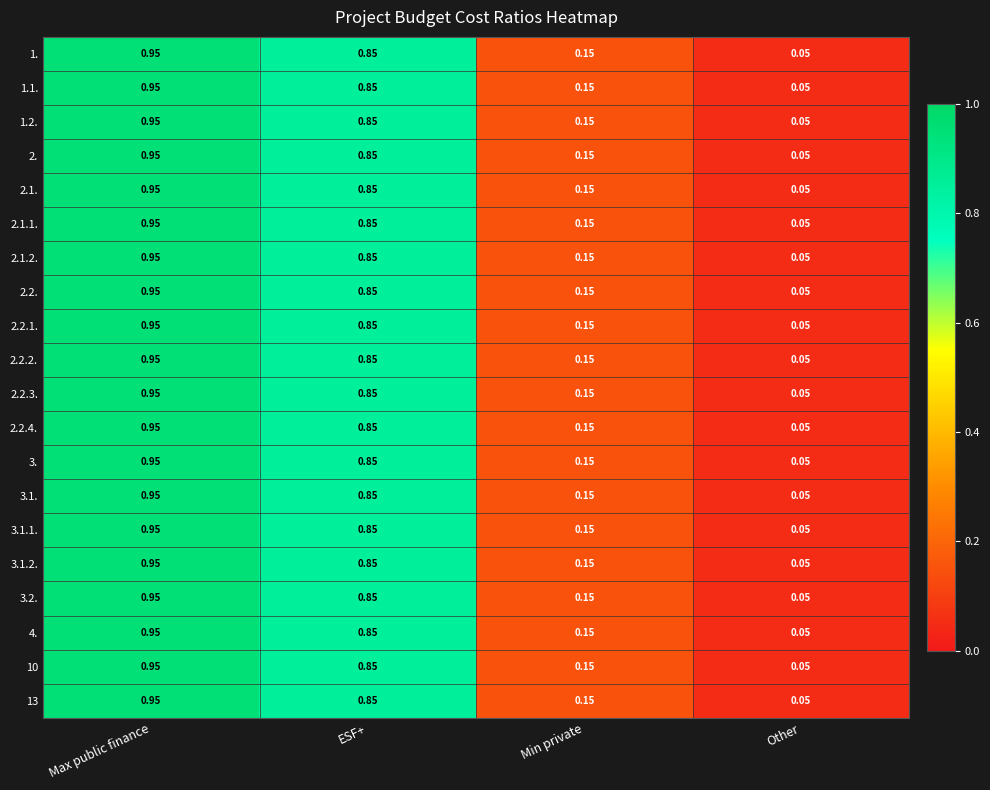

List the labels in order of 3. value, smallest first.

Other, Min private, ESF+, Max public finance